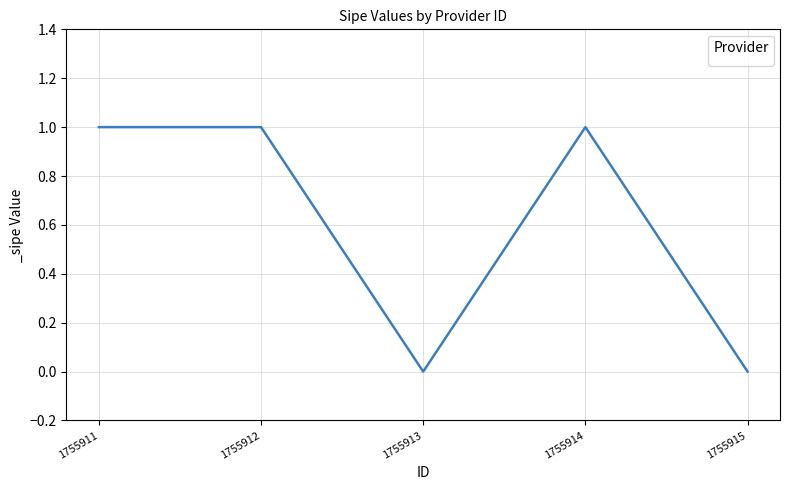

What is the difference between the second highest and second lowest values?

1